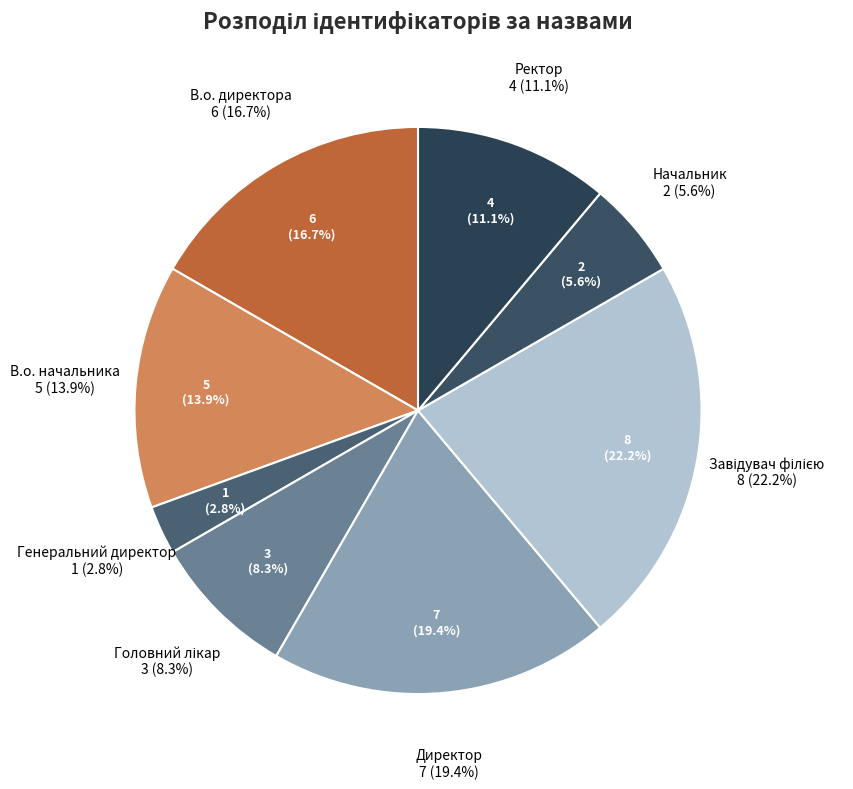

To the nearest percent, what percentage of the pie is Головний лікар?

8%